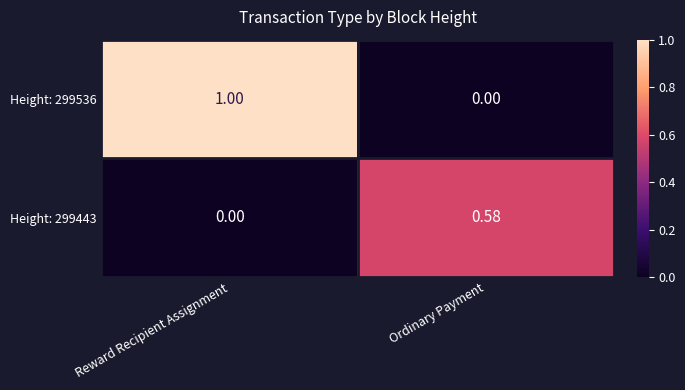

Which category has the highest value in the Height: 299443 series?

Ordinary Payment